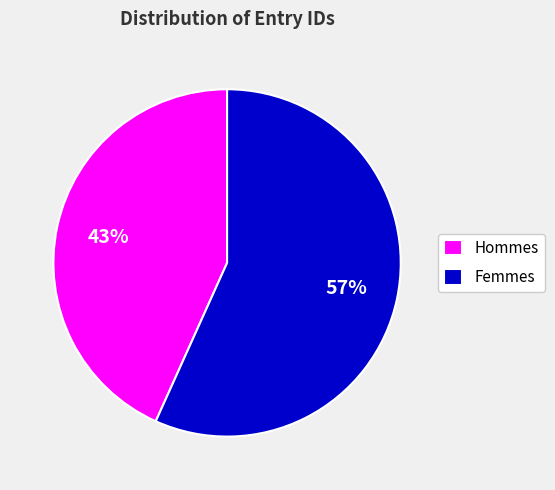

Which has a higher value, Hommes or Femmes?

Femmes